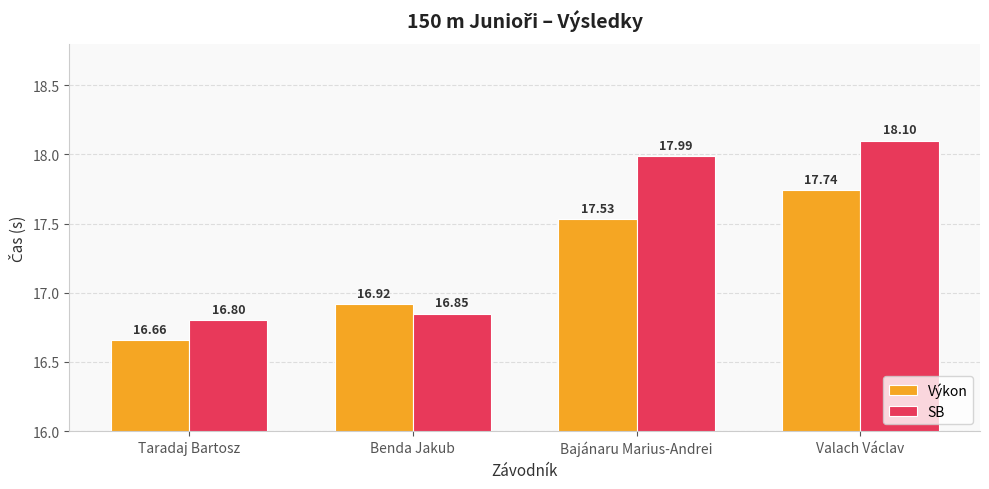

Is it true that Výkon equals 16.9 at Benda Jakub?

True